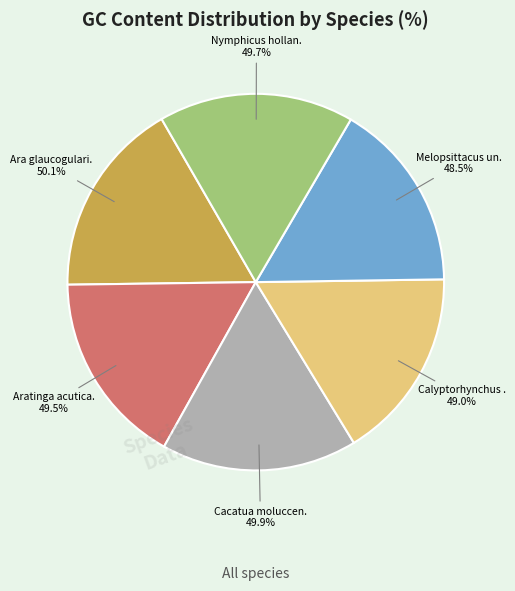

To the nearest percent, what is the average slice percentage?

17%